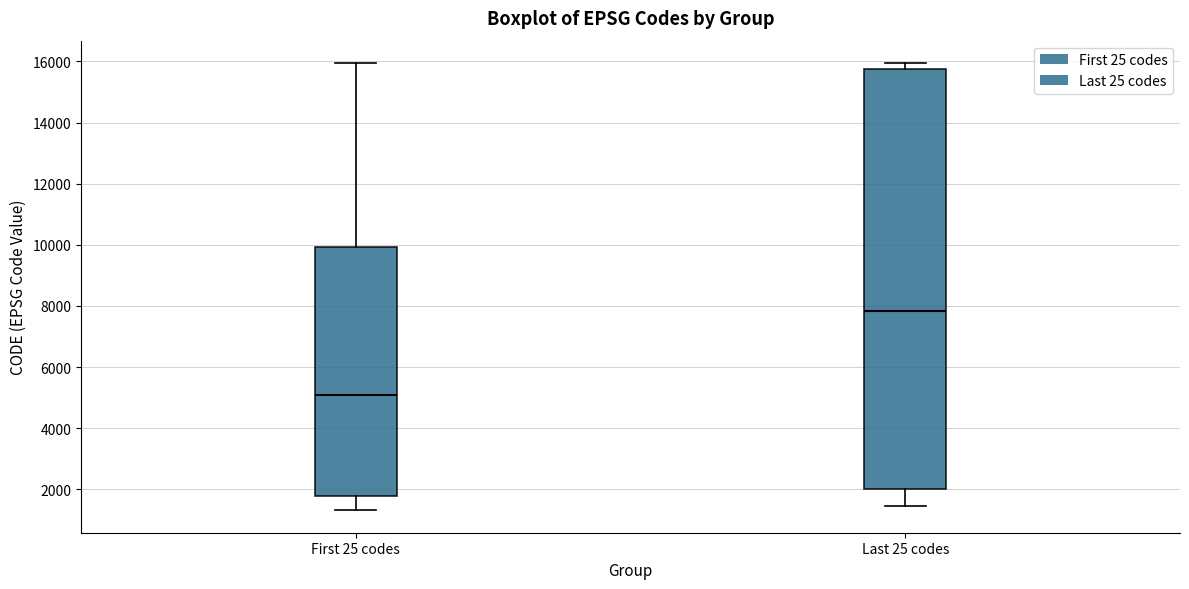

Reading left to right, transcribe this box plot: for each box, give where its median line is, the range the box spans, and where its two whiskers end, as read against the y-axis. The values are not printed on the chart, so give them approximately, as read against the axis.

First 25 codes: median 5000, box 1800 to 10000, whiskers 1400 to 16000
Last 25 codes: median 7800, box 2000 to 15800, whiskers 1400 to 16000